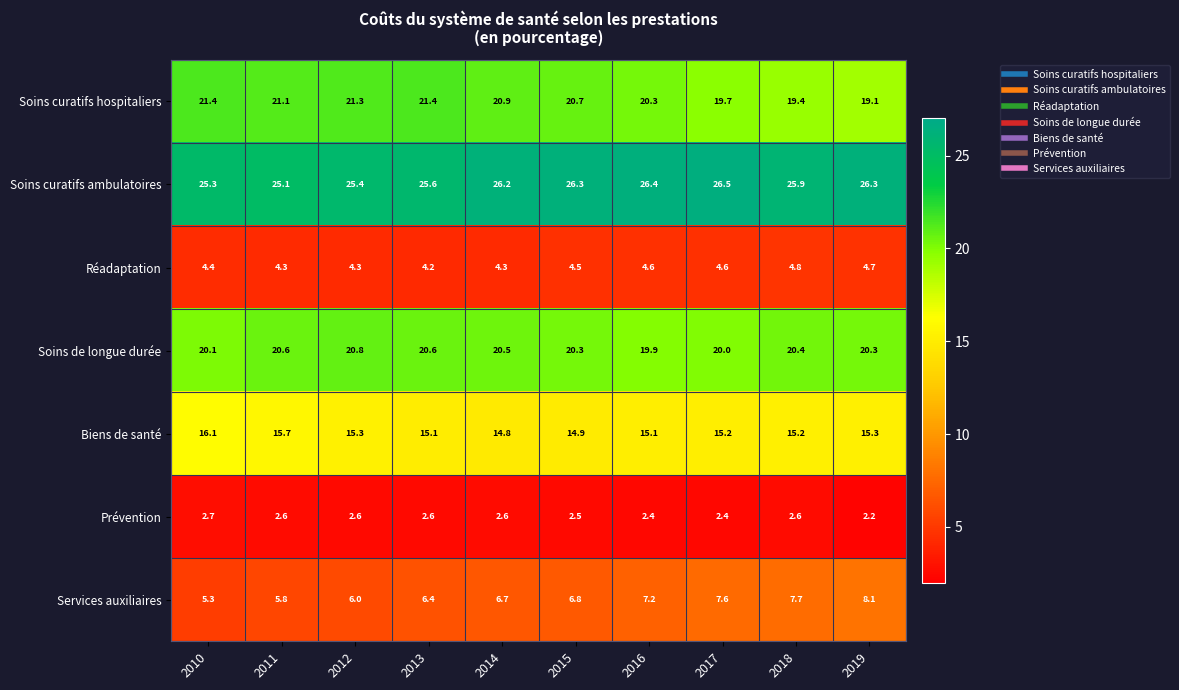

Which series has the largest range (max minus min)?

Services auxiliaires